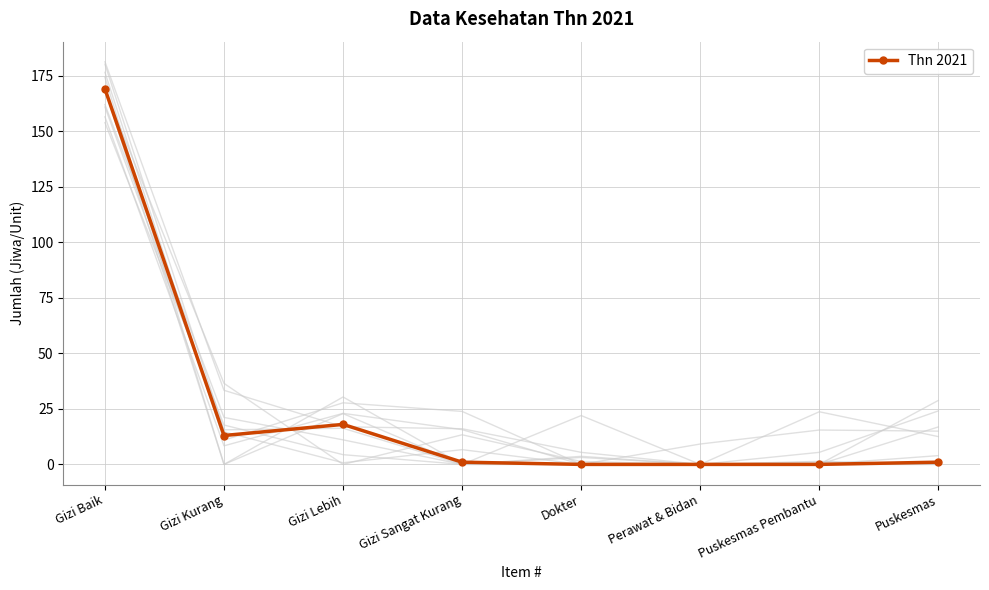

How many lines are shown in the chart?

1